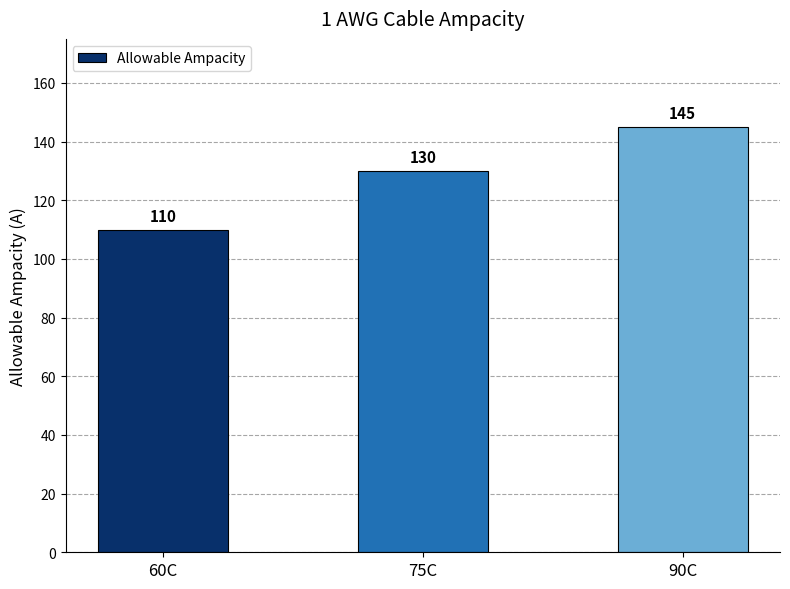

At which category does the chart reach its peak across all series?

90C